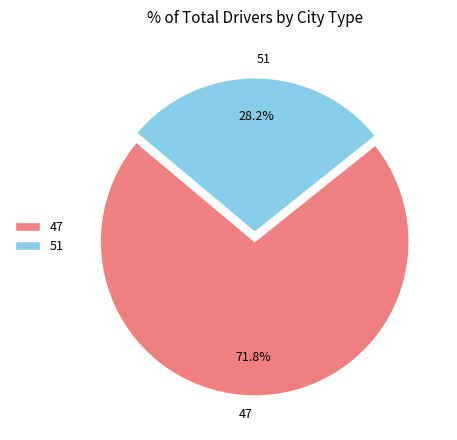

Rank the categories by value from lowest to highest.

51, 47